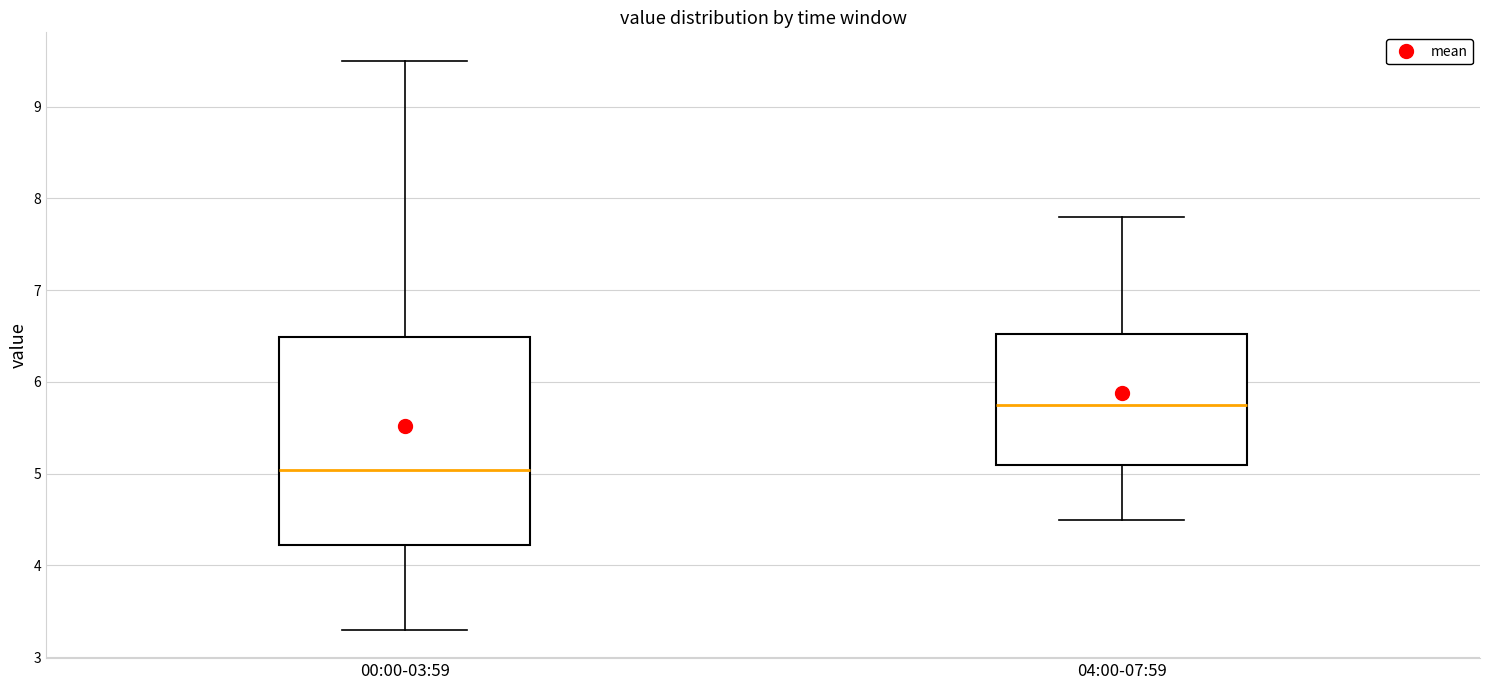

Which box is the tallest, from its lower edge to its upper edge?

00:00-03:59